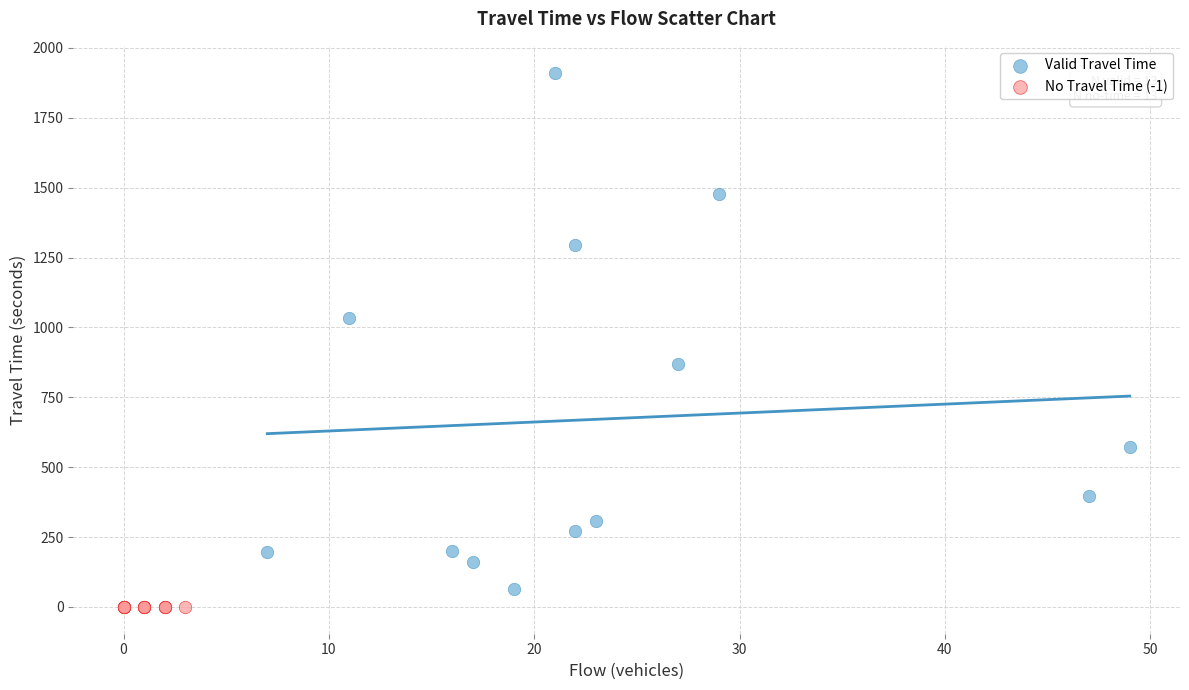

Which series contains the highest Y value?

Valid Travel Time